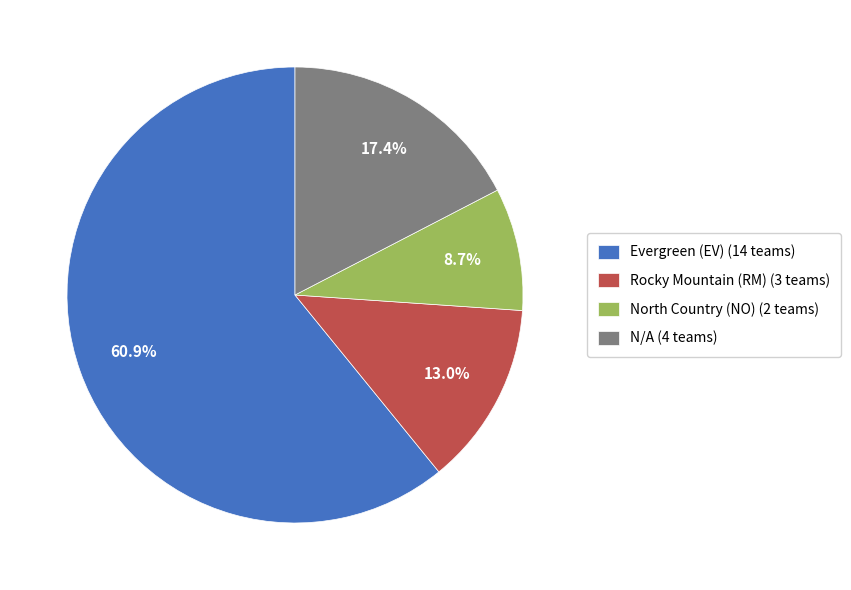

To the nearest percent, what is the average slice percentage?

25%